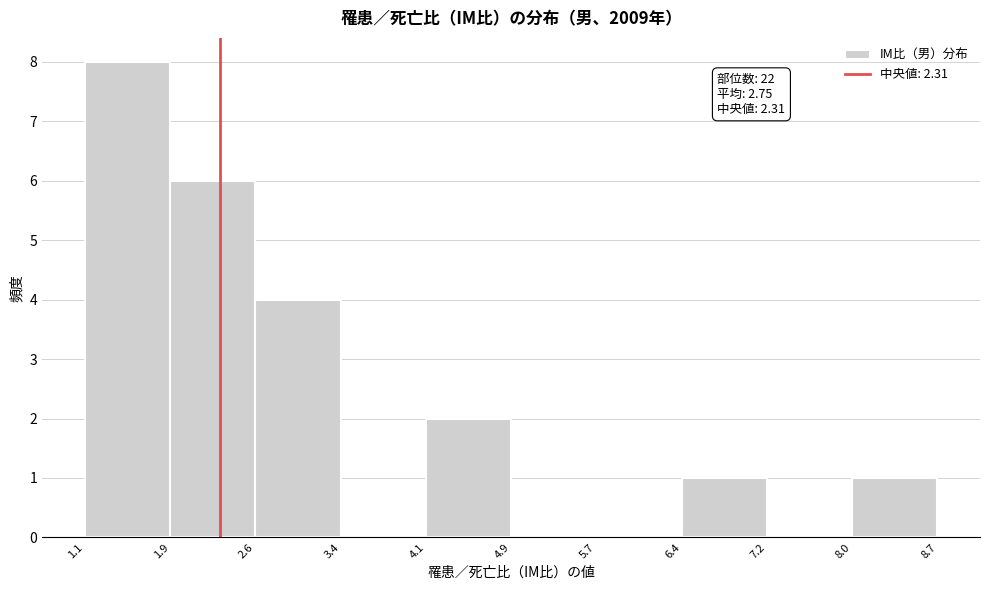

Over which range of the x-axis is the bar tallest?

1.1 to 1.9